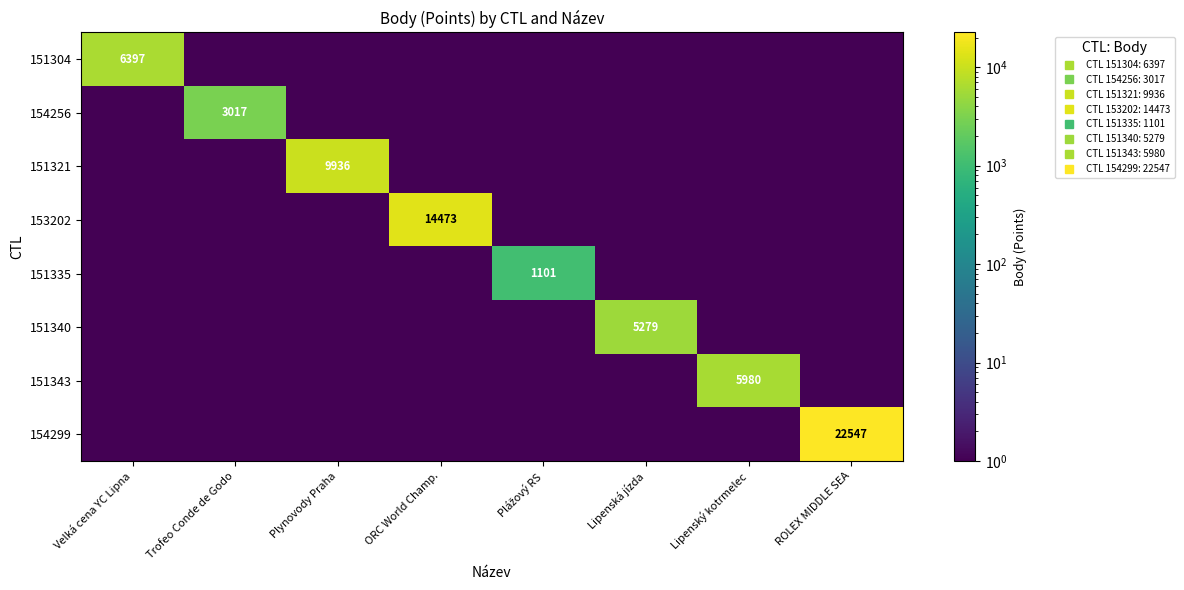

What is the sum of all 151343 values?

5980.7